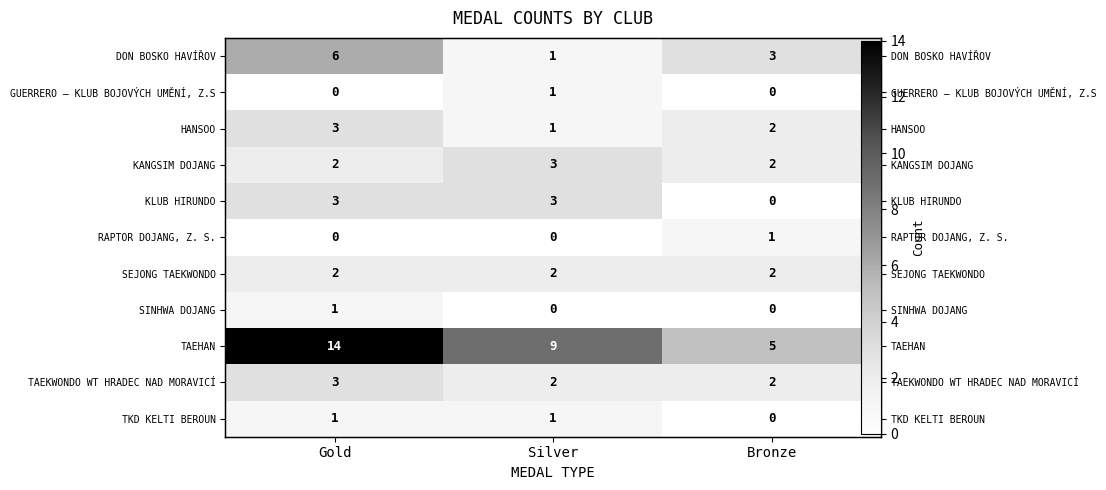

Between Gold and Silver, which is larger?

Gold